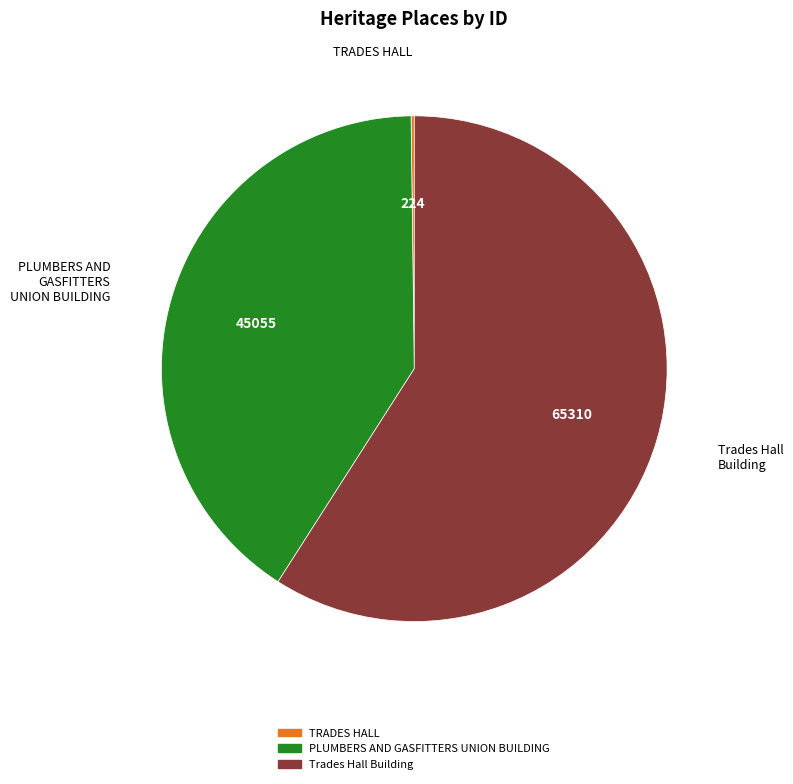

Is the sum of PLUMBERS AND GASFITTERS UNION BUILDING and Trades Hall Building greater than half?

Yes